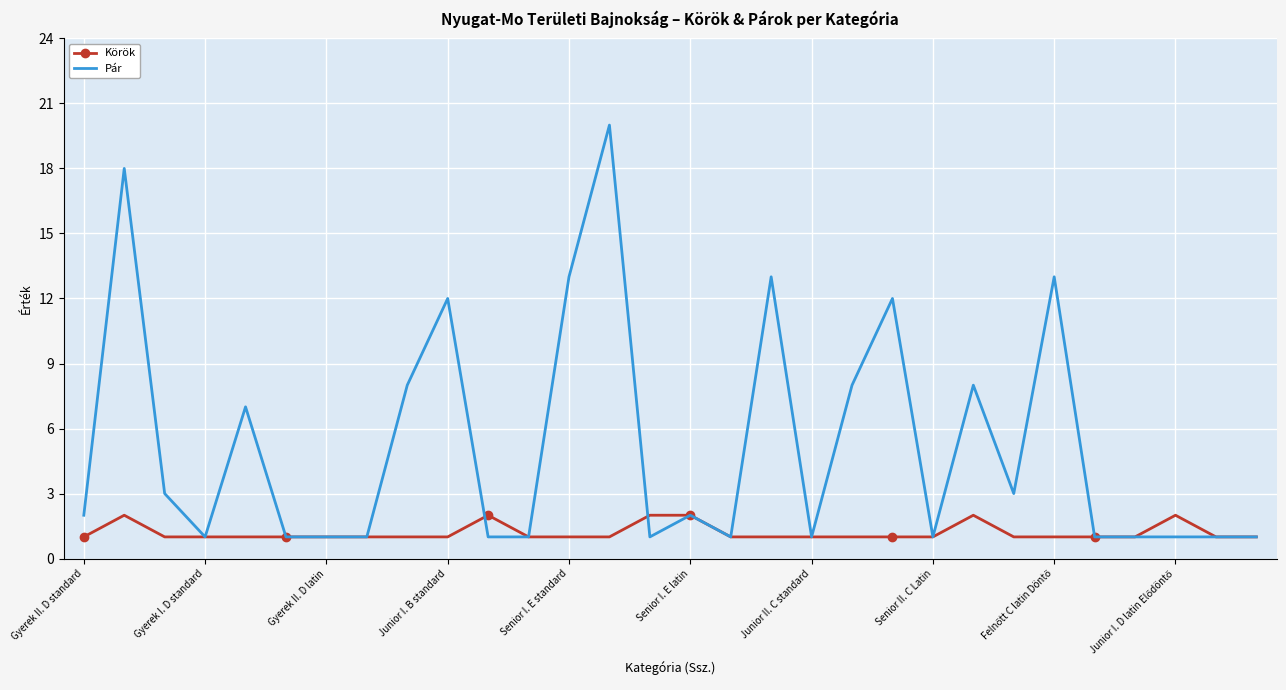

Which series has the widest spread of values?

Pár